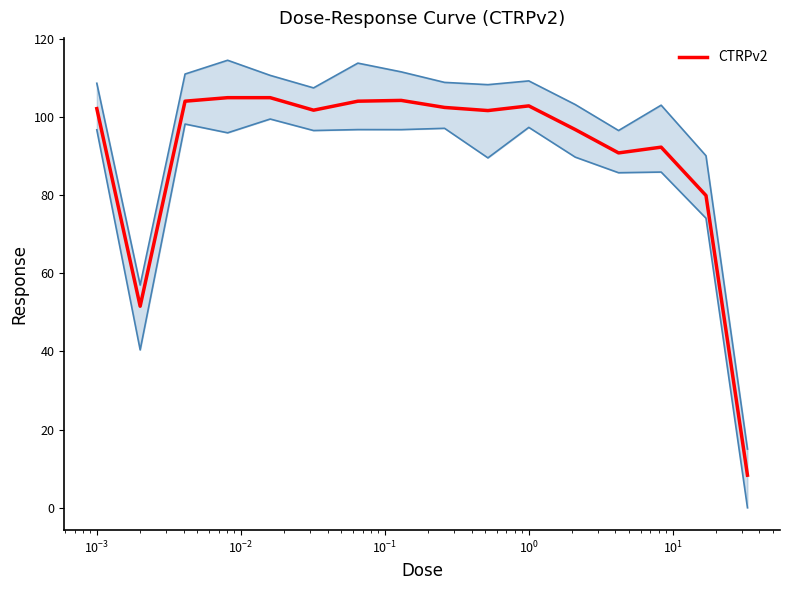

What is the highest value of the CTRPv2 series?

104.9